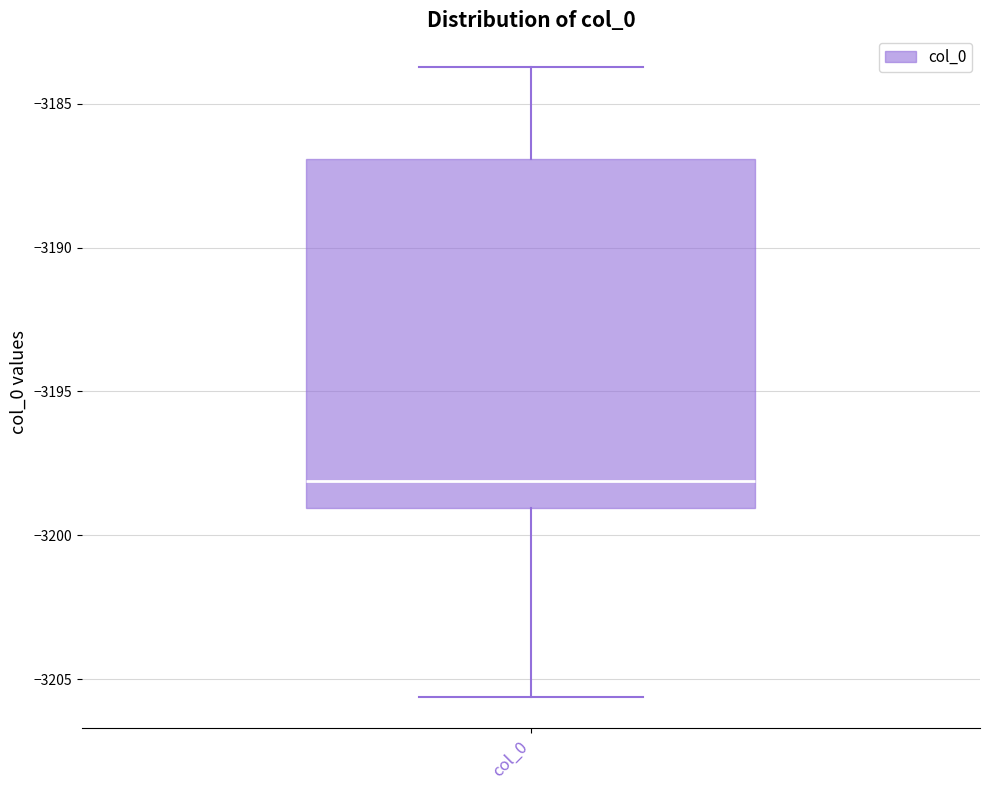

Transcribe this box plot: give where the median line is, the range the box spans, and where the two whiskers end, as read against the y-axis. The values are not printed on the chart, so give them approximately, as read against the axis.

median -3198.0, box -3199.0 to -3187.0, whiskers -3205.5 to -3183.5